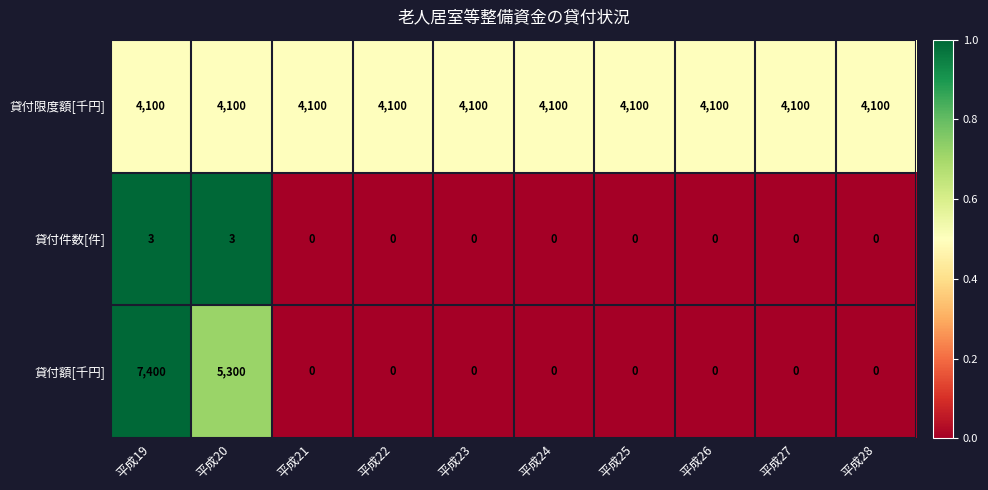

What is the difference between the maximum and minimum values in the 貸付件数[件] series?

3